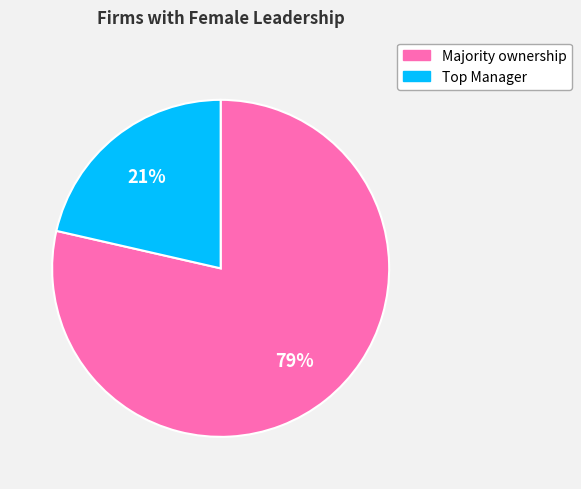

What is the majority slice?

Majority ownership